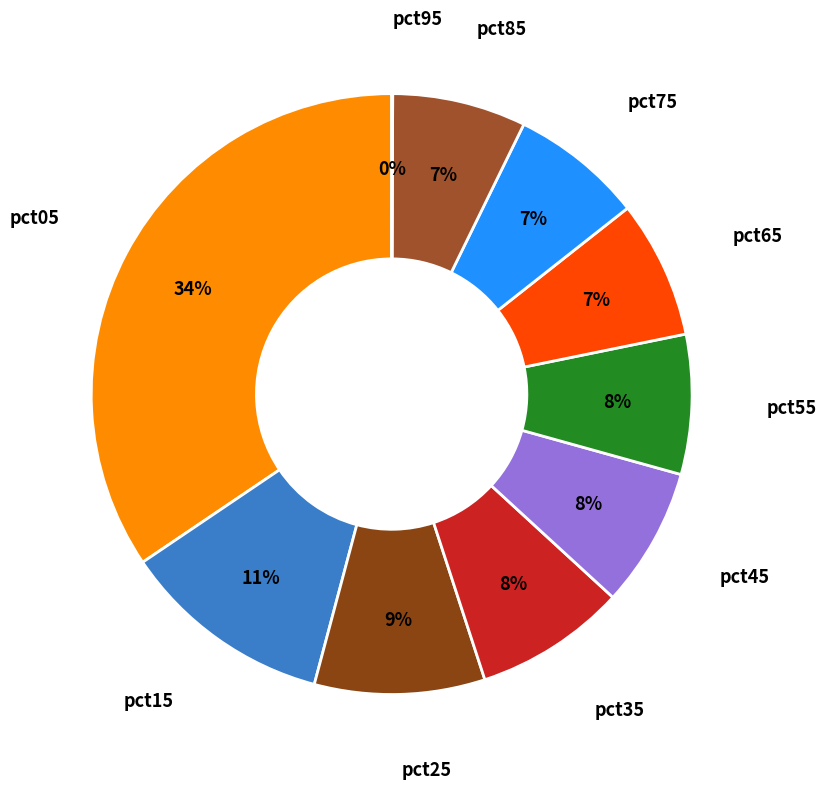

Rank the categories by value from lowest to highest.

pct95, pct75, pct85, pct65, pct45, pct55, pct35, pct25, pct15, pct05